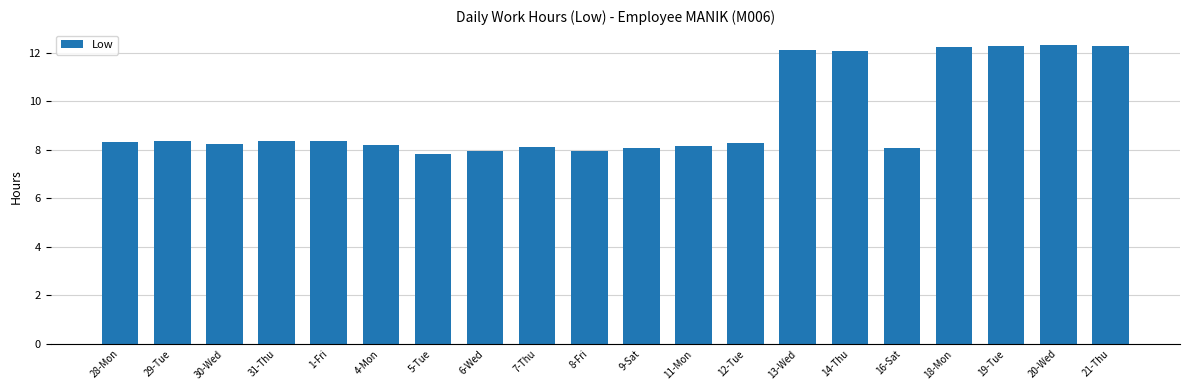

What is the smallest value displayed?

7.8